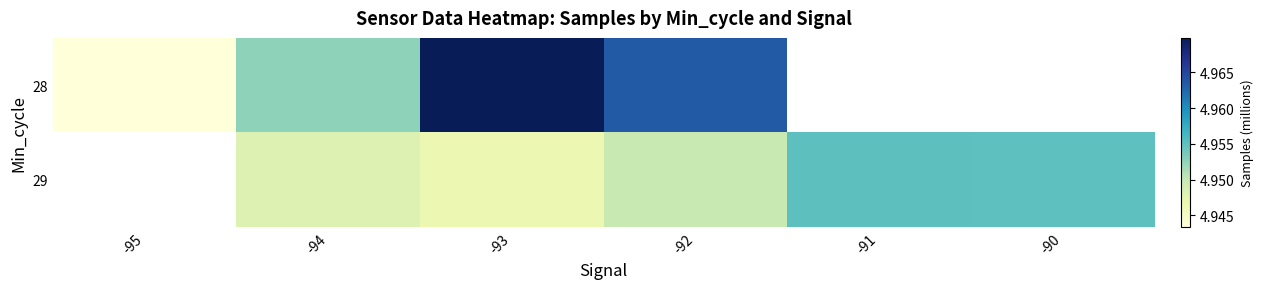

At how many categories does at least one series exceed 4?

6